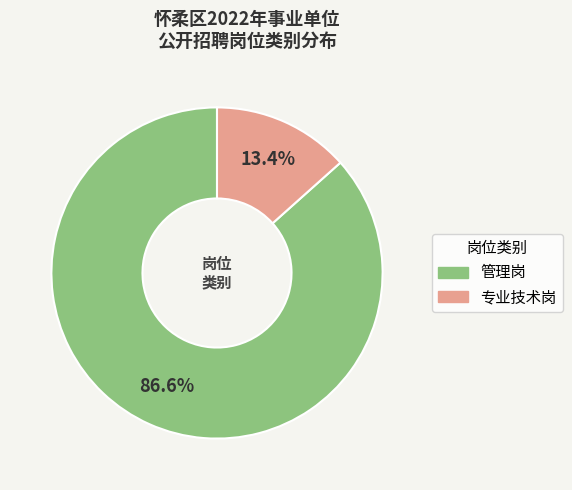

Which category has the biggest portion of the pie?

管理岗